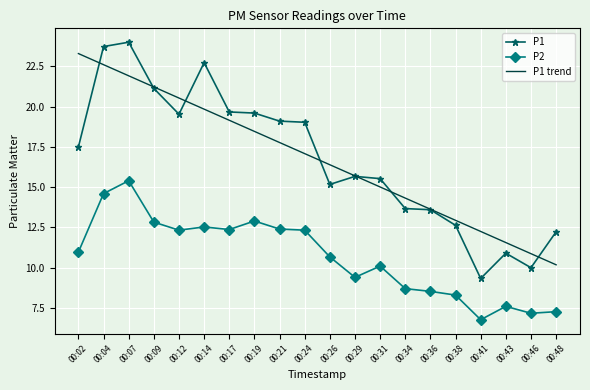

True or false: P2 and P1 trend cross at least once.

False